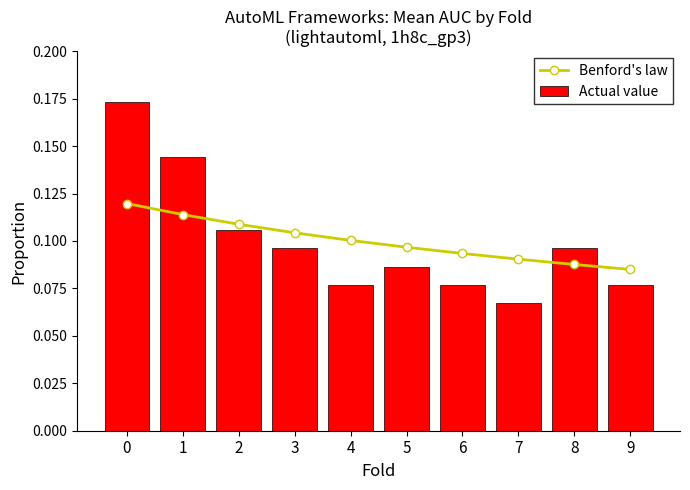

Does the chart contain stacked bars?

No